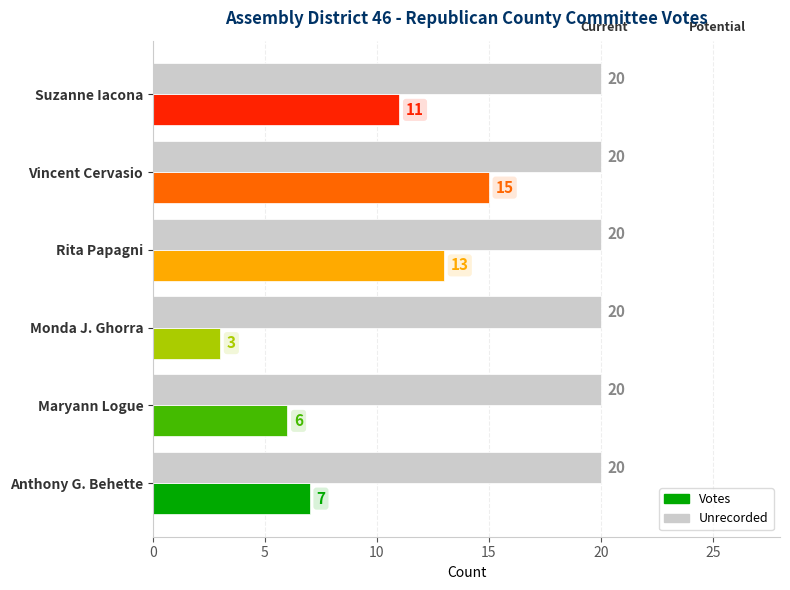

Read the Unrecorded value at Rita Papagni.

20